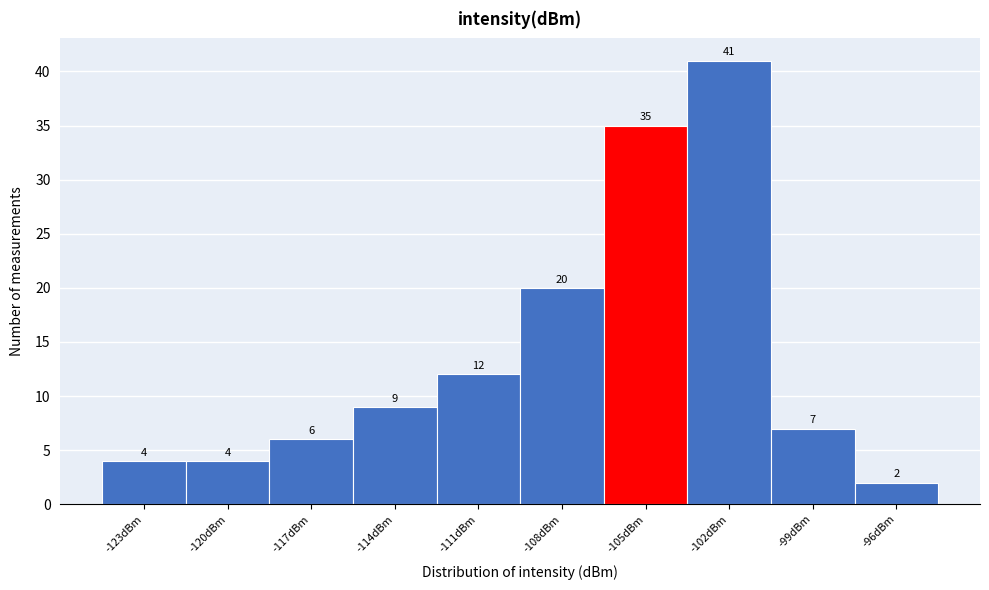

Reading left to right, extract all data points from this chart.

-123dBm=4	-120dBm=4	-117dBm=6	-114dBm=9	-111dBm=12	-108dBm=20	-105dBm=35	-102dBm=41	-99dBm=7	-96dBm=2